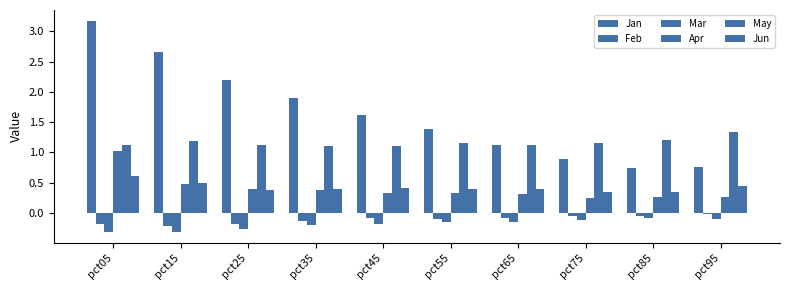

What is the approximate value of Jun at pct85?

0.3